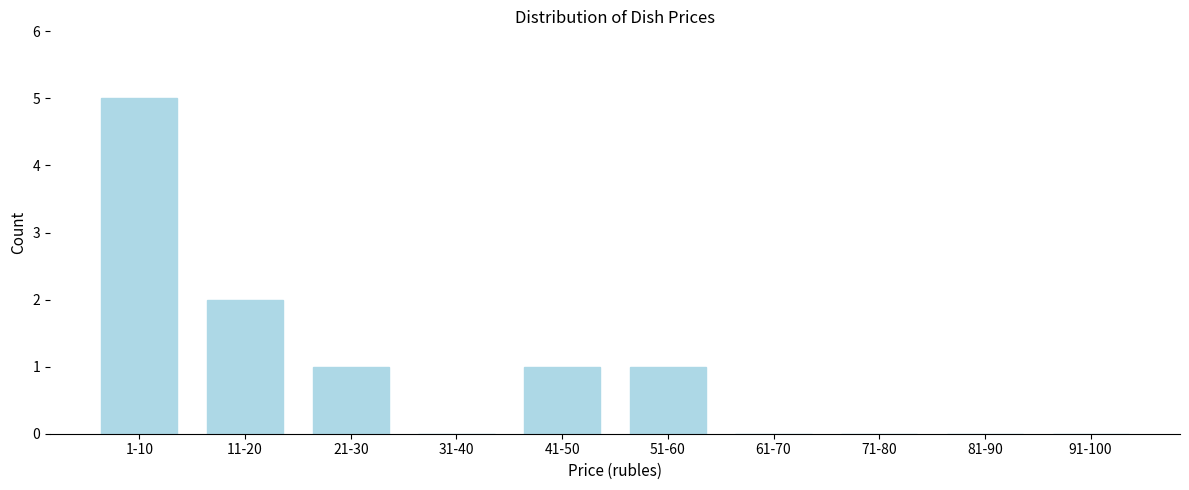

Reading left to right, extract all data points from this chart.

1-10=5	11-20=2	21-30=1	31-40=0	41-50=1	51-60=1	61-70=0	71-80=0	81-90=0	91-100=0